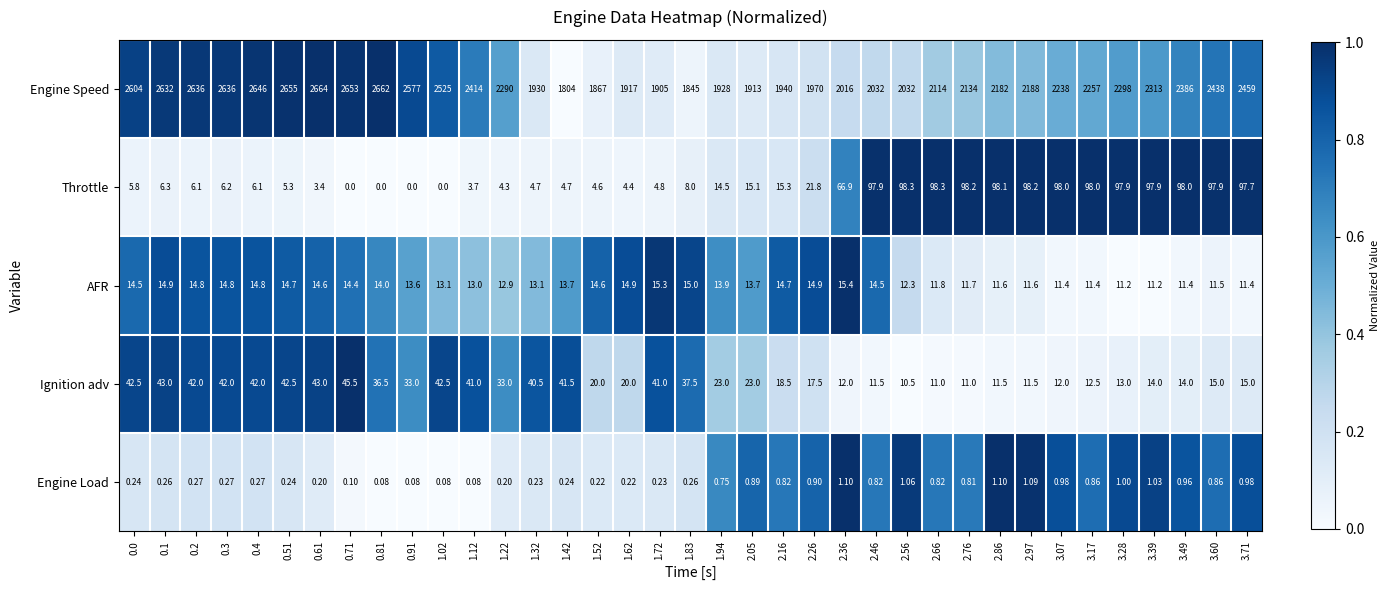

Which series has the widest spread of values?

Engine Speed